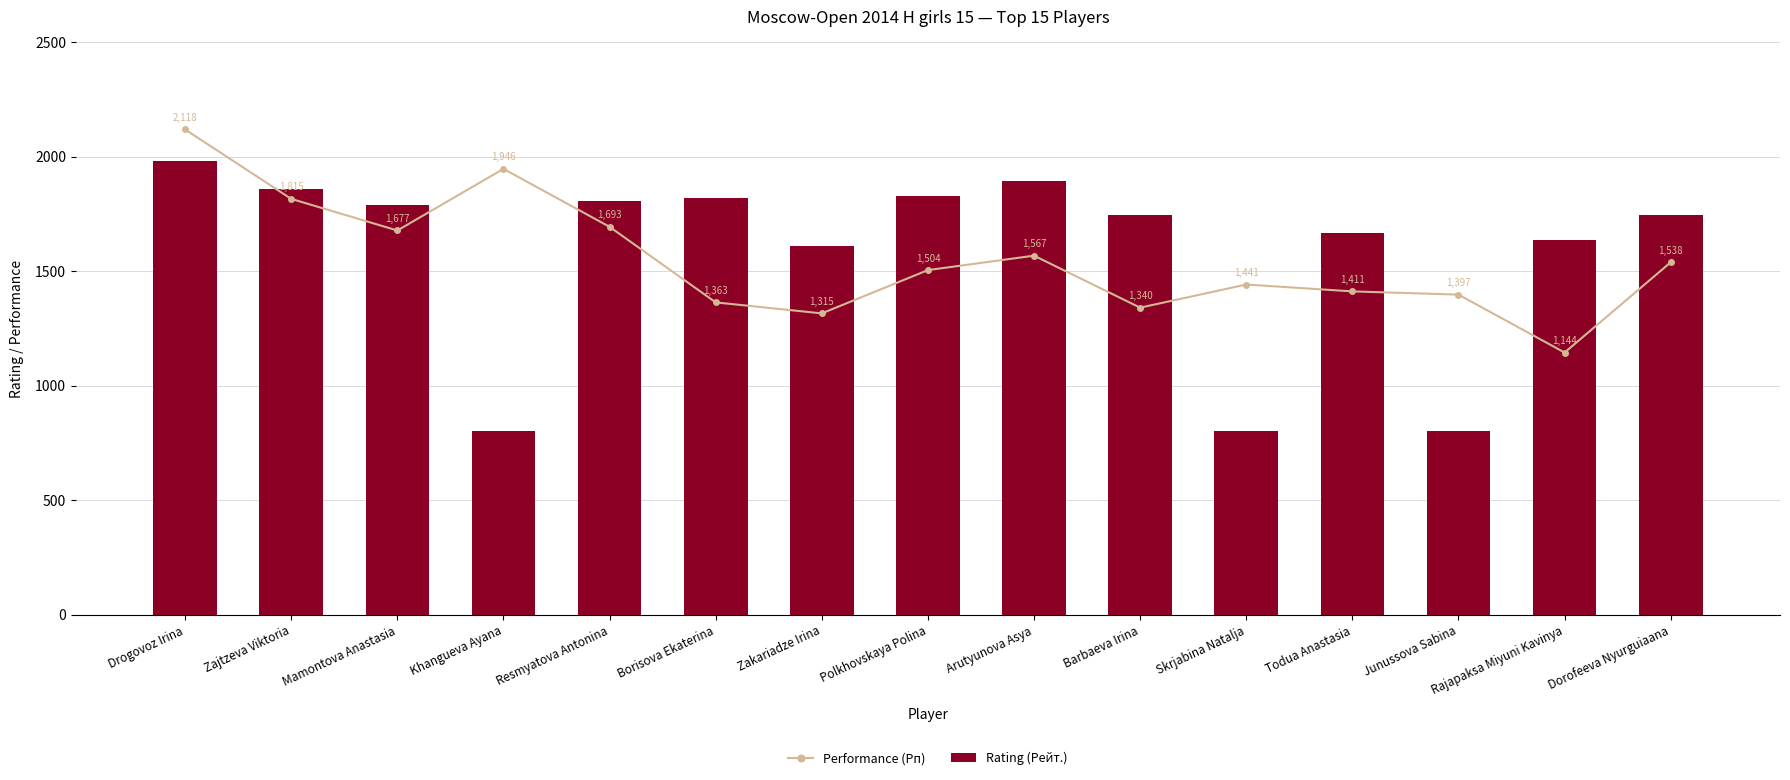

What is the spread (max minus min) of values at Dorofeeva Nyurguiaana?

208